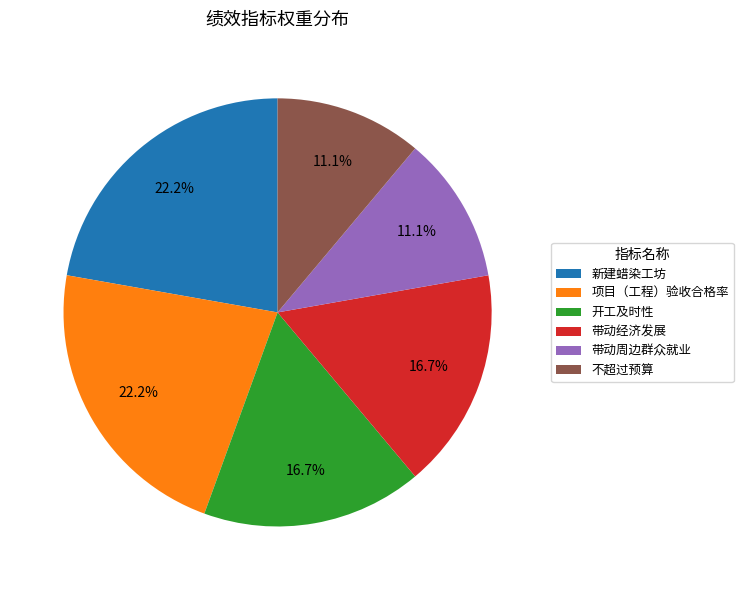

Is the sum of 带动周边群众就业 and 新建蜡染工坊 greater than half?

No